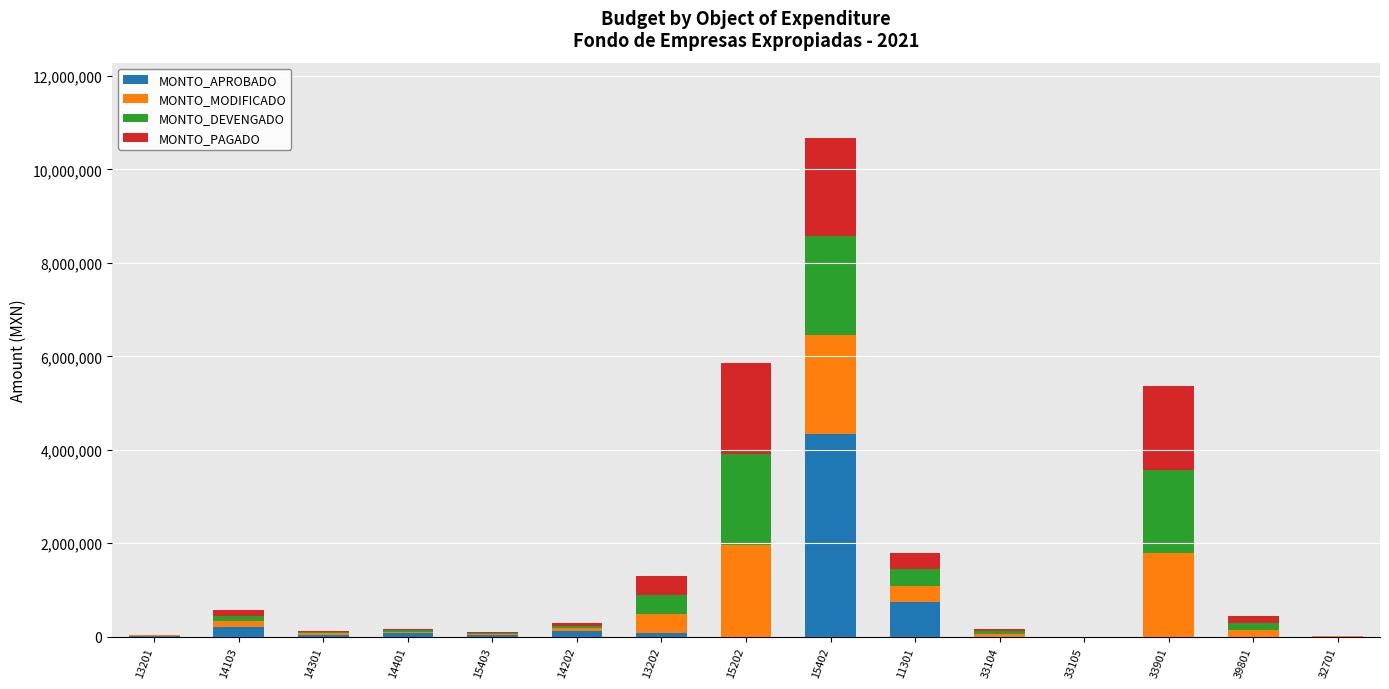

At which category is the sum across all series the highest?

15402